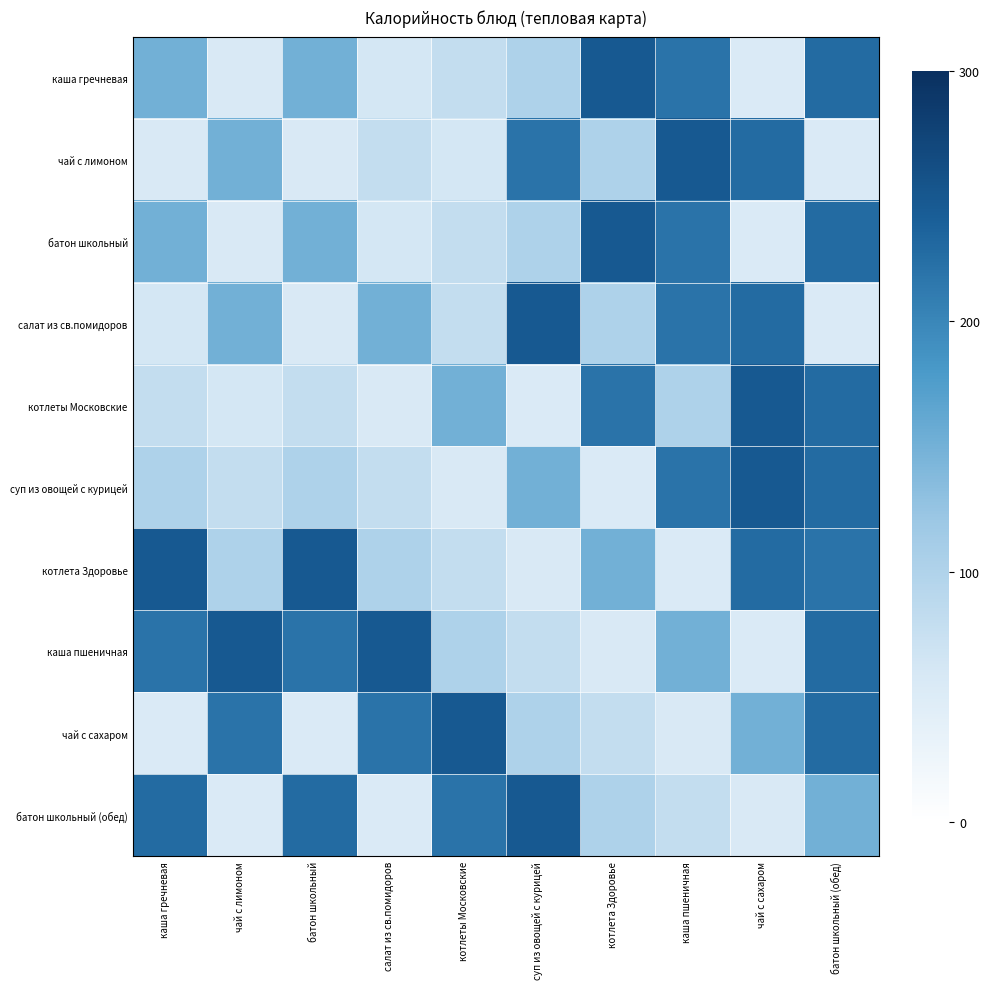

At how many categories does at least one series exceed 69?

10